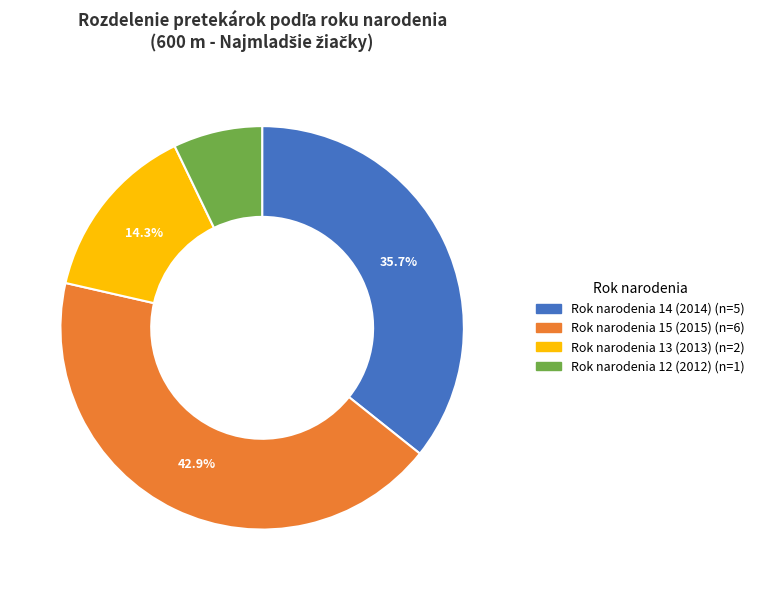

Is there any slice that represents more than half of the pie?

No